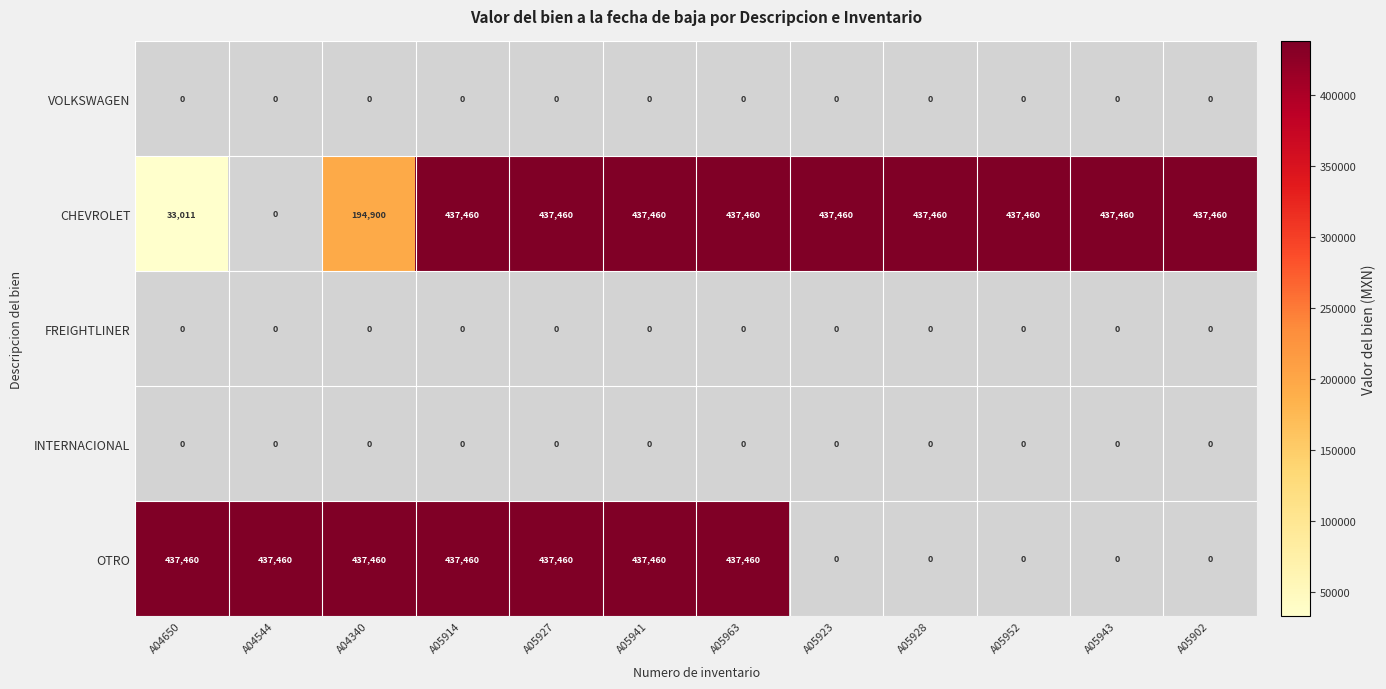

The value of CHEVROLET at A04650 is 33011. True or false?

True